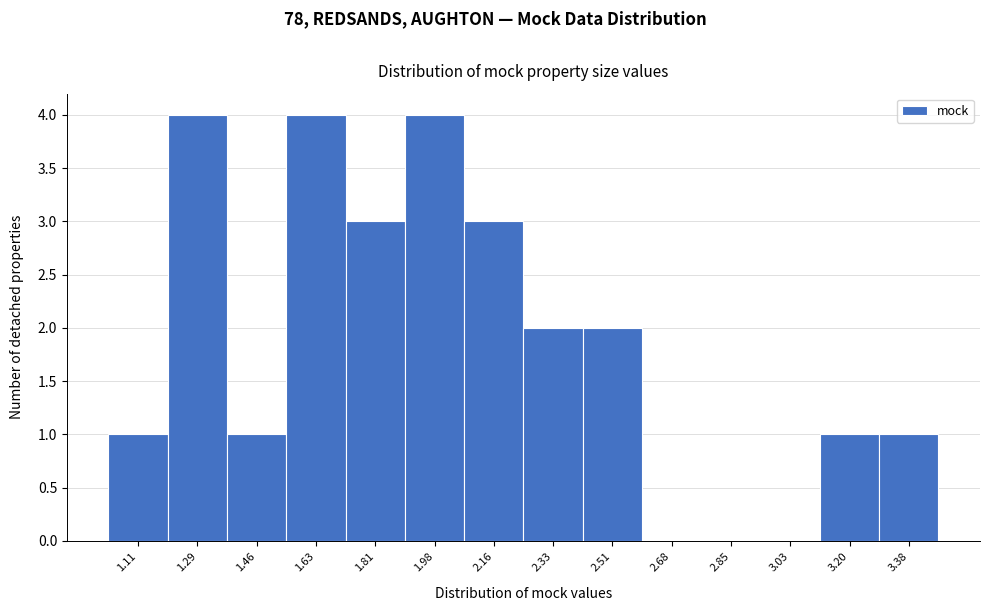

Reading right to left, transcribe all the data shown in this chart.

3.38=1	3.20=1	3.03=0	2.85=0	2.68=0	2.51=2	2.33=2	2.16=3	1.98=4	1.81=3	1.63=4	1.46=1	1.29=4	1.11=1